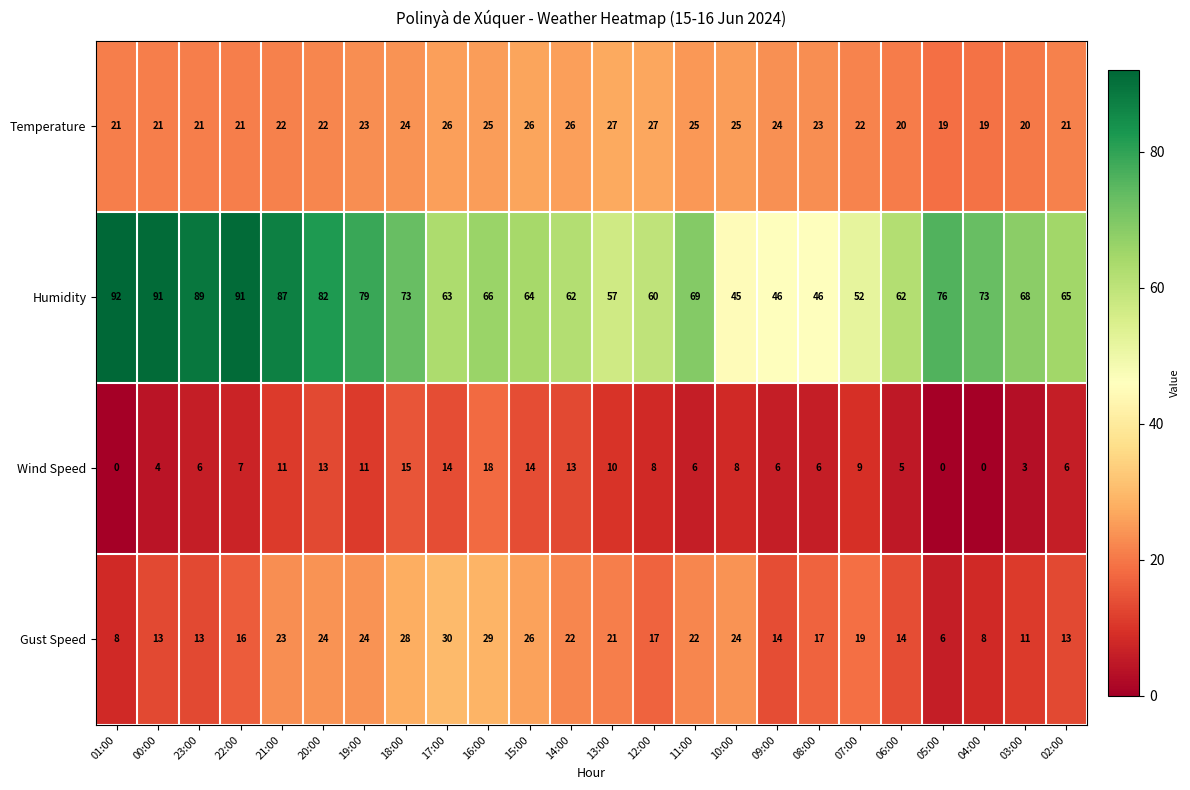

Which series changed the most between 16:00 and 07:00?

Humidity